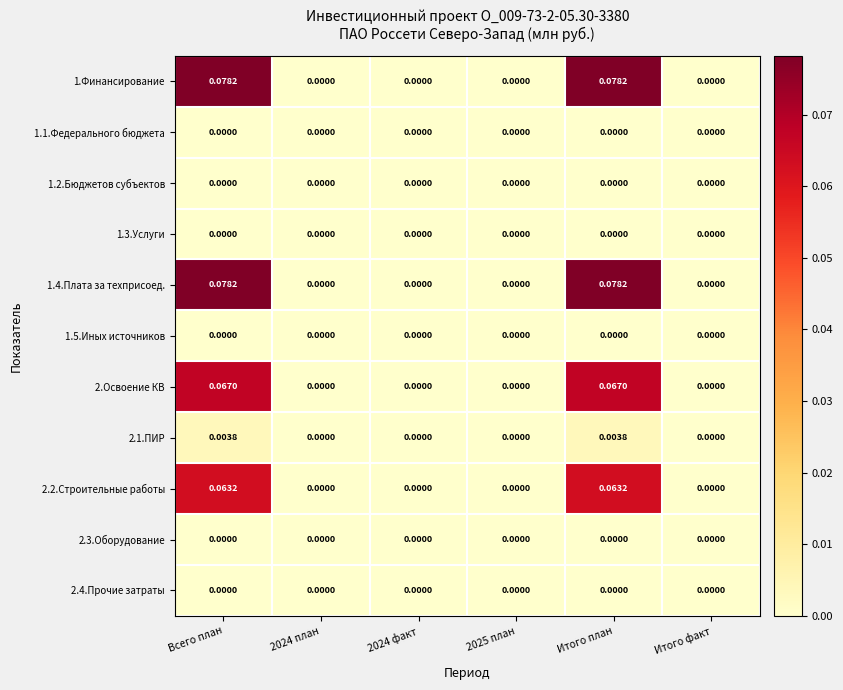

Which series has the largest total across all categories?

1.Финансирование